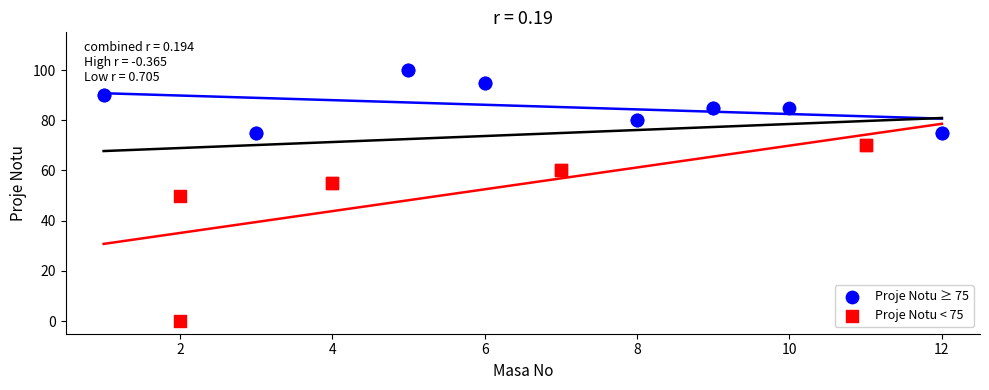

Which series contains the lowest Y value?

Proje Notu < 75